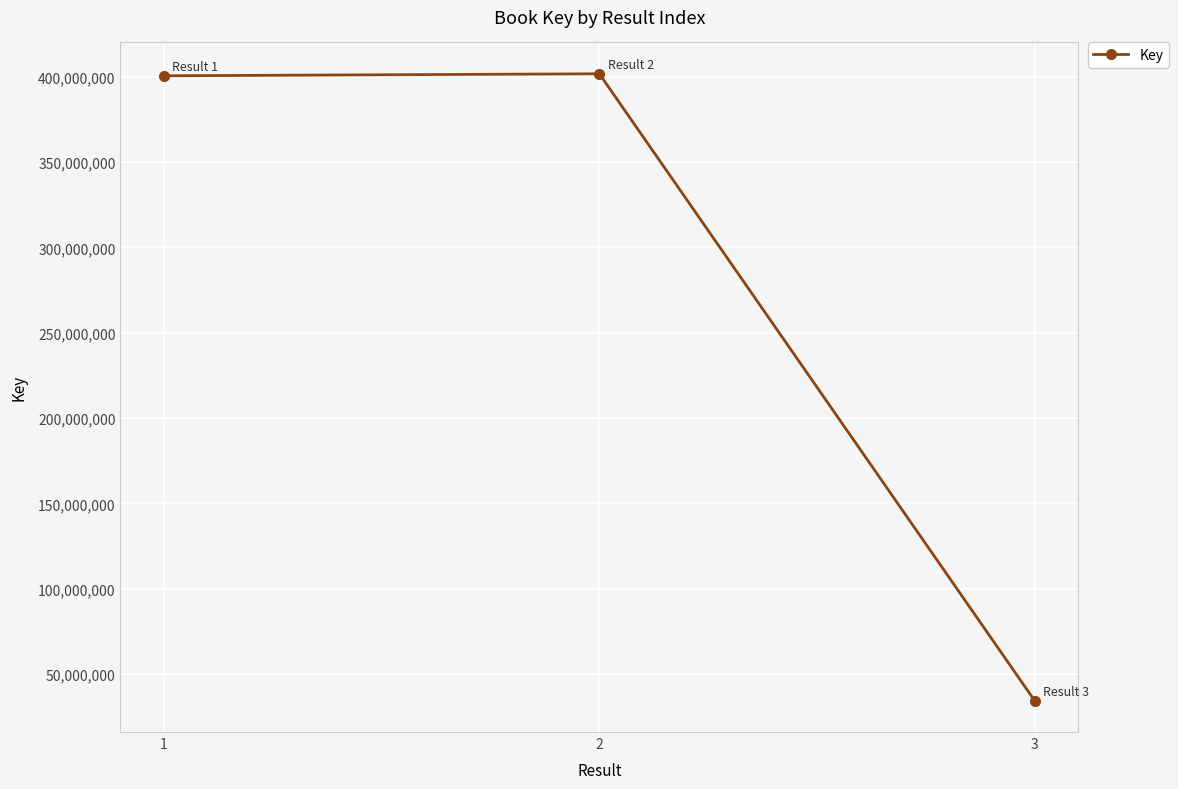

How many data points are less than 400584153?

1